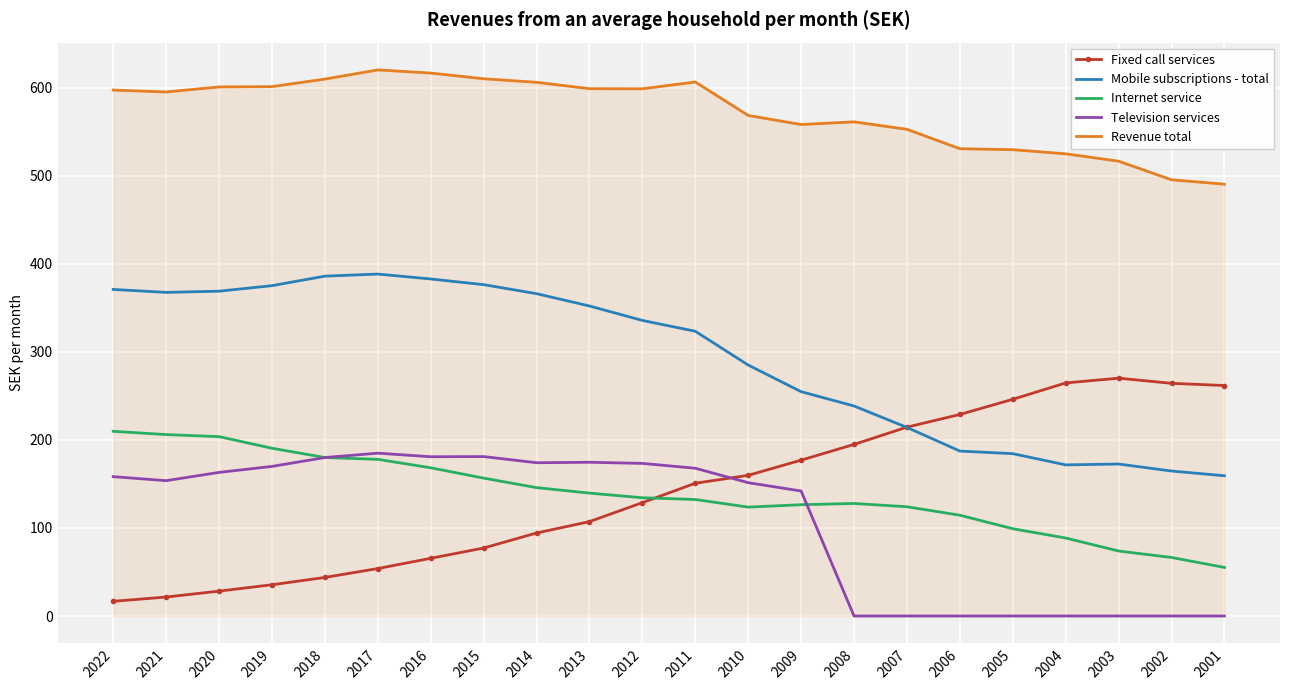

What is the total value across all series at 2009?

1258.4